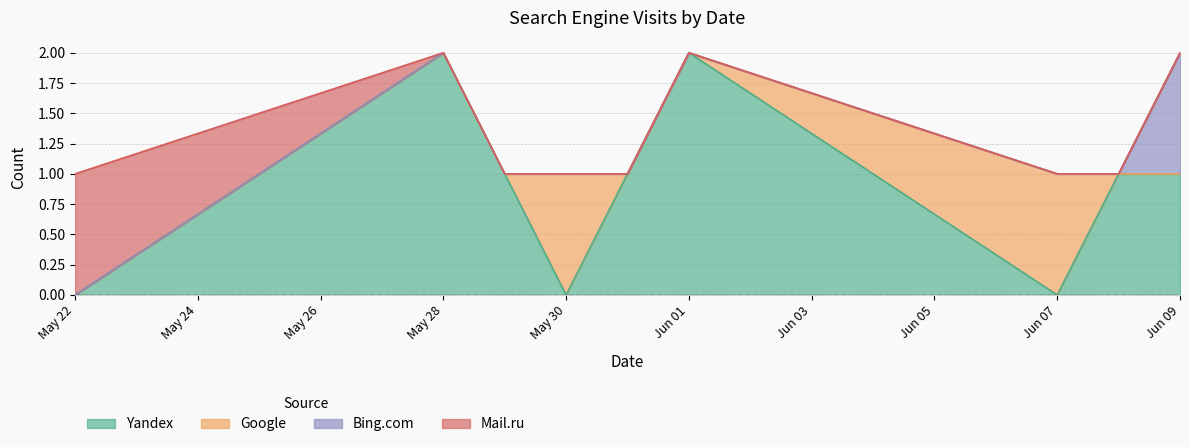

At which label does Yandex first exceed 1?

May 28